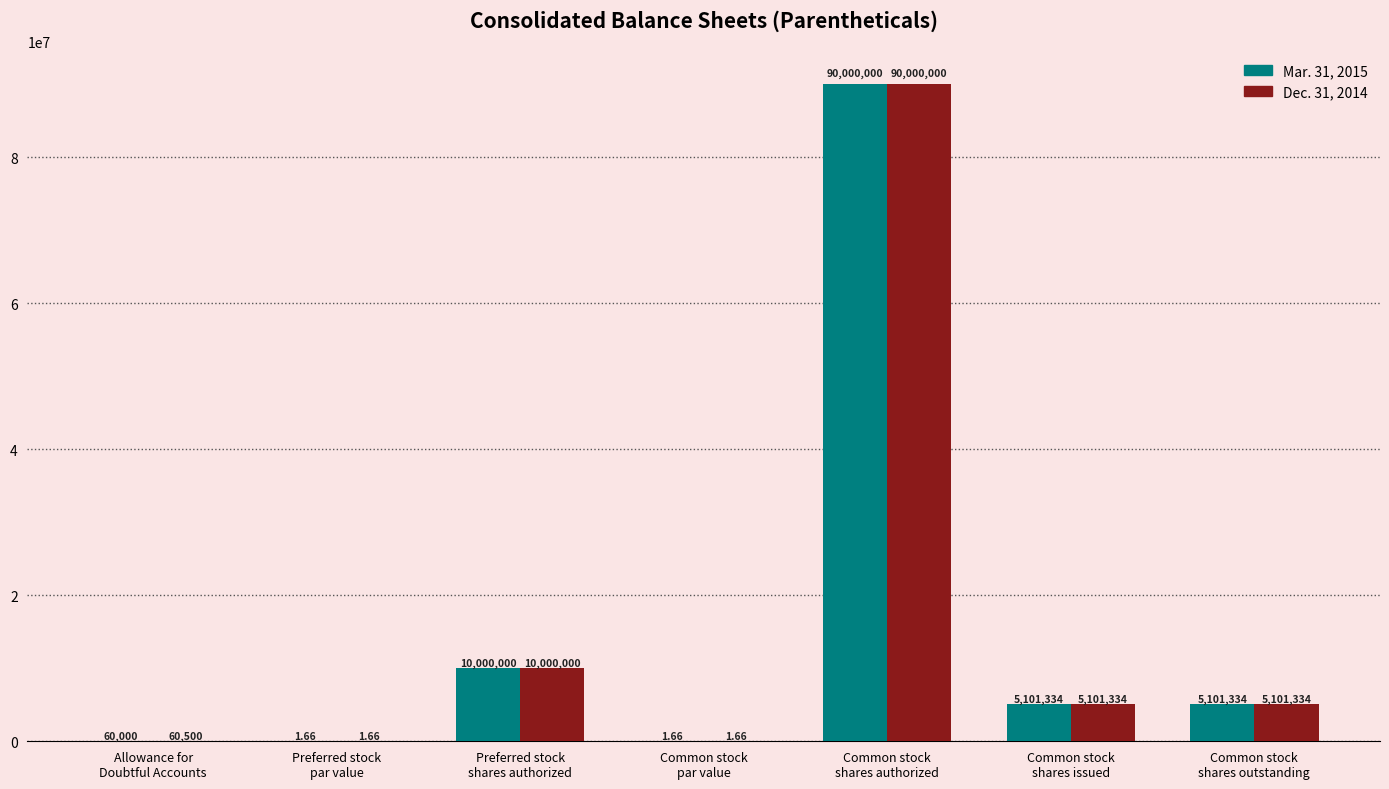

Are the bars grouped side by side (vs. stacked)?

Yes